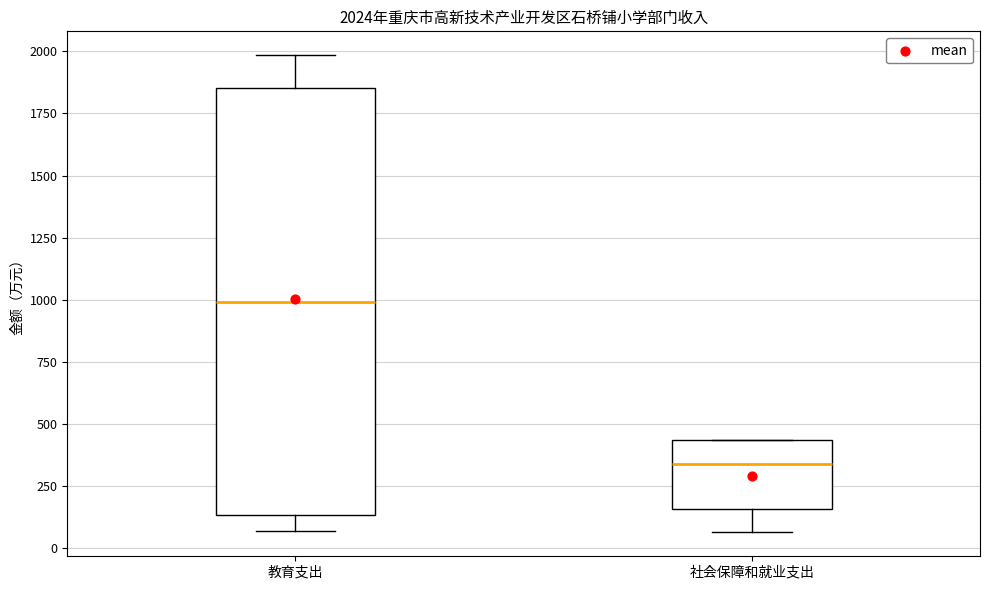

Which box is the tallest, from its lower edge to its upper edge?

教育支出